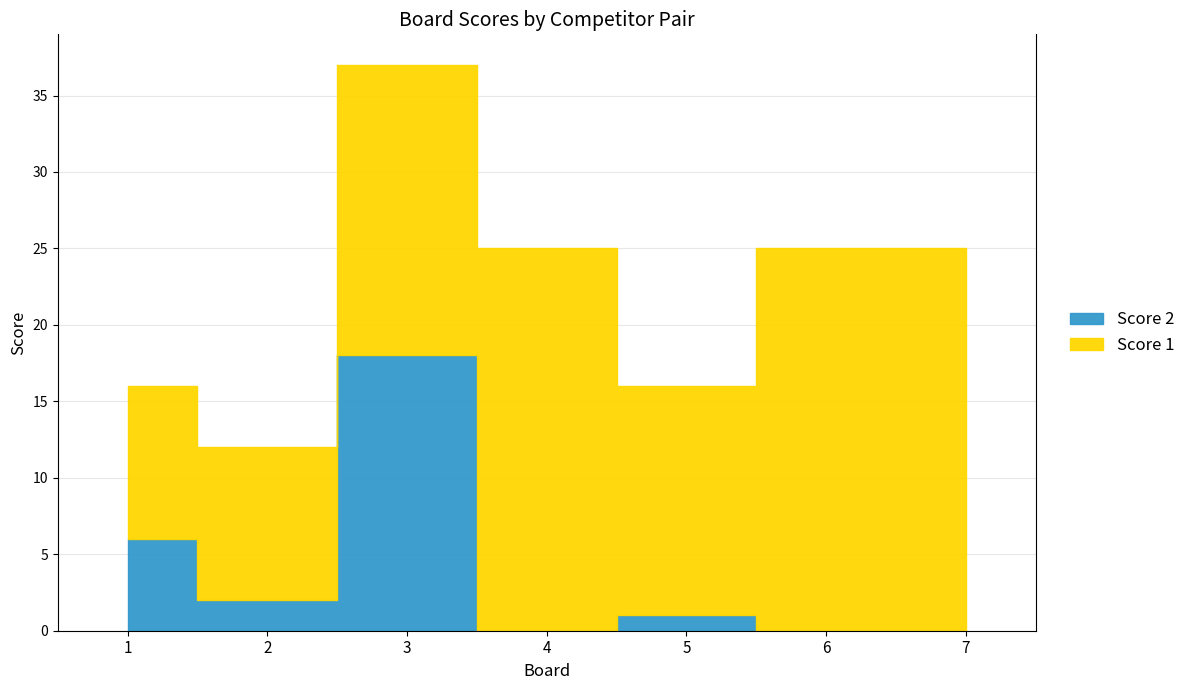

Is this an area chart (filled region under the line)?

No